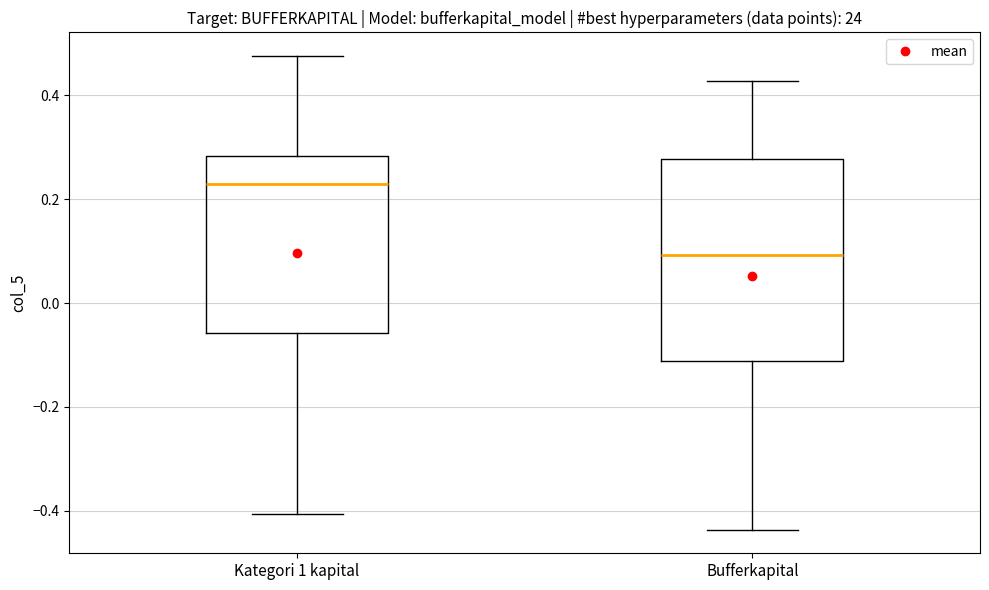

Which box's median line is the highest?

Kategori 1 kapital